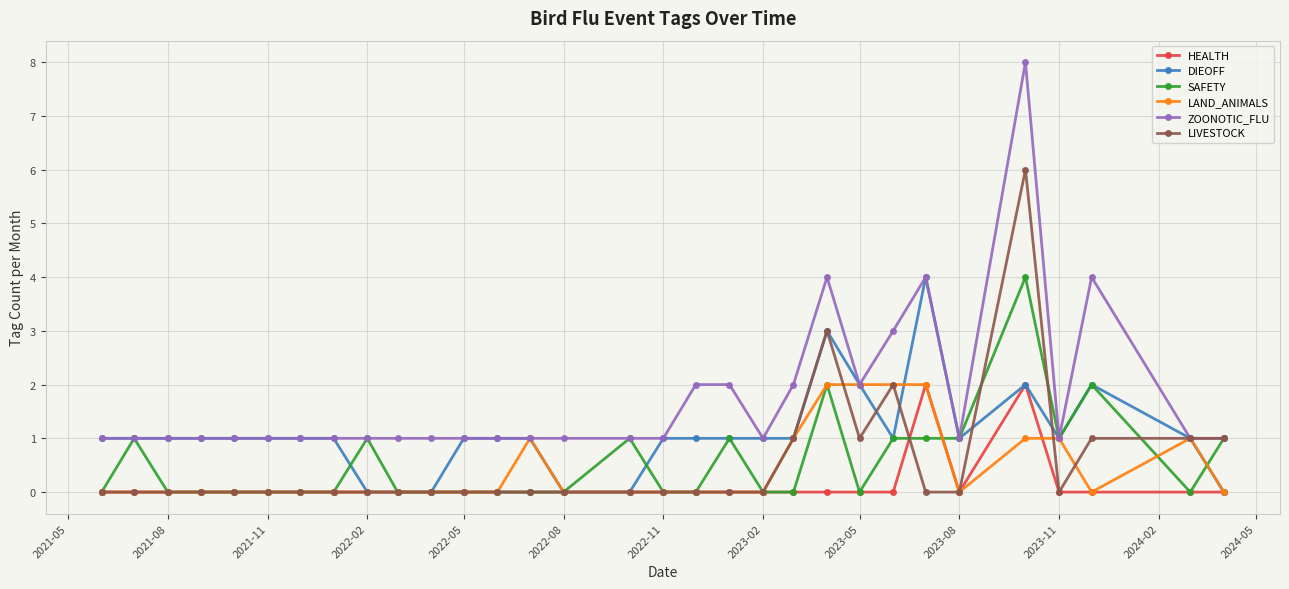

What is the difference between the maximum and minimum values in the DIEOFF series?

4